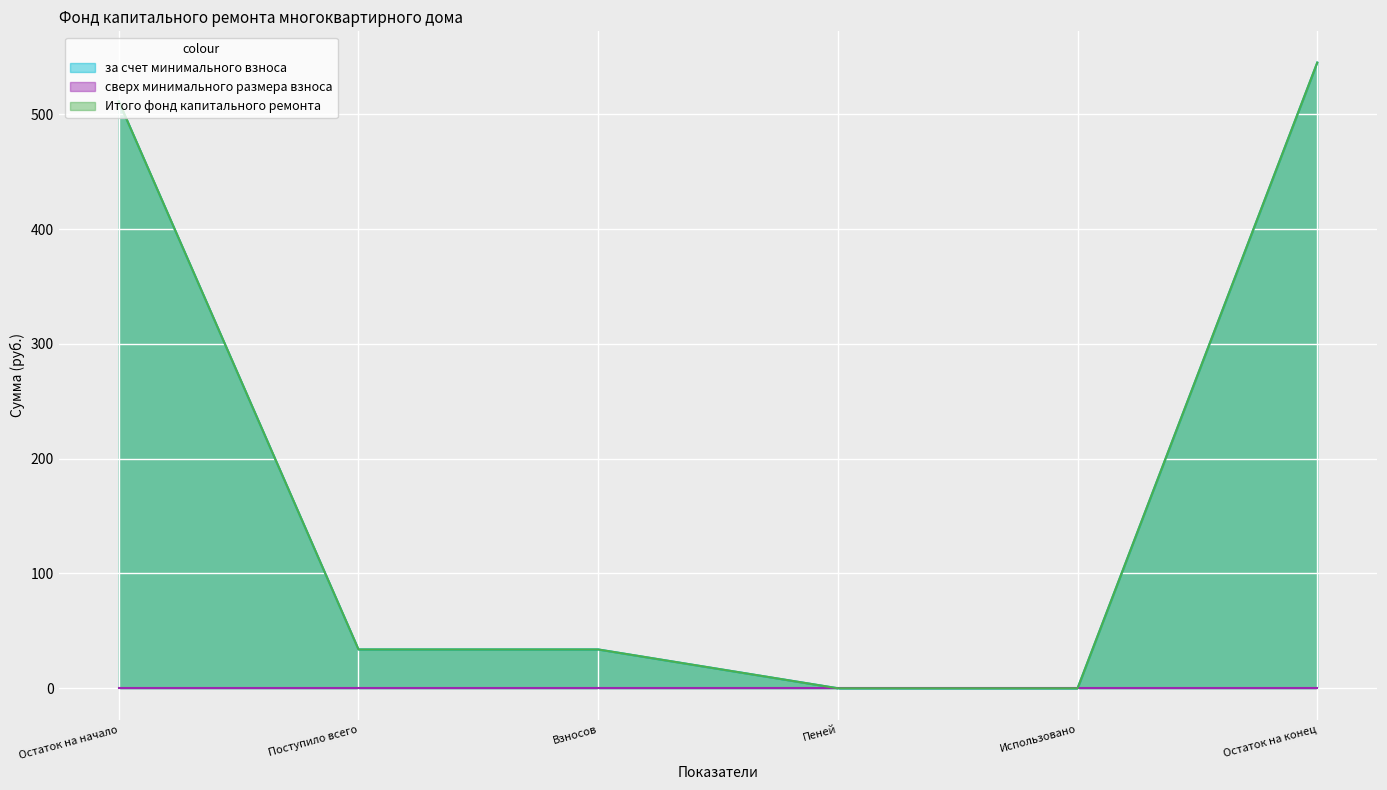

What is the average value of the за счет минимального взноса series?

187.3